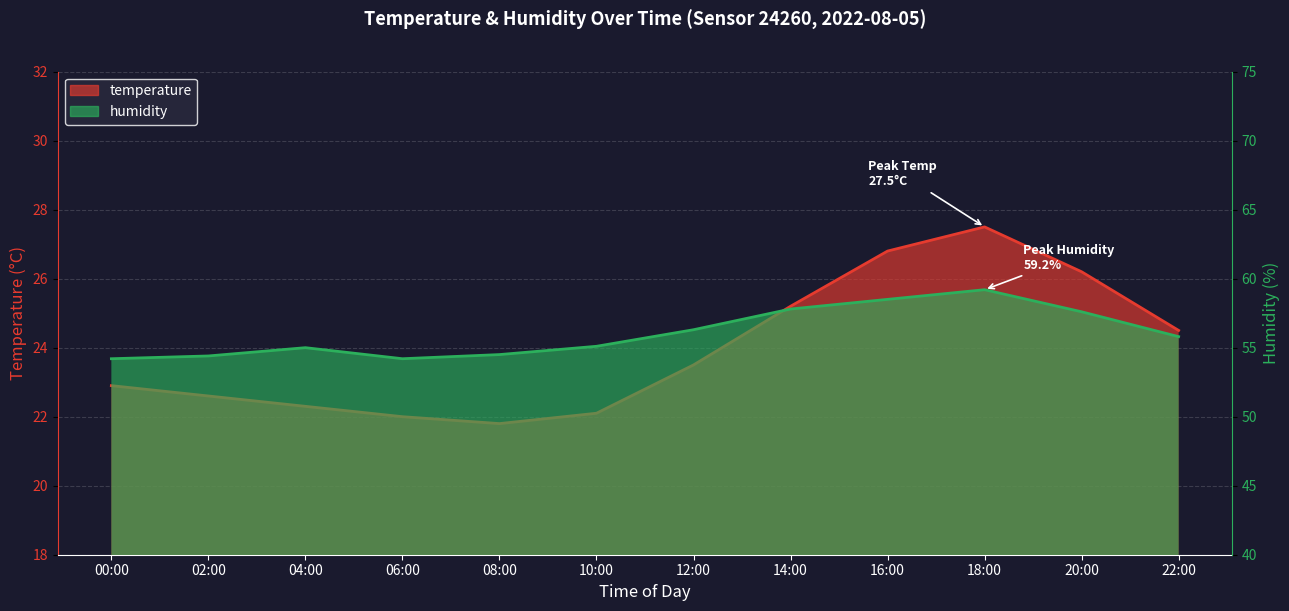

In humidity, how many points are lower than both neighbors (excluding endpoints)?

1